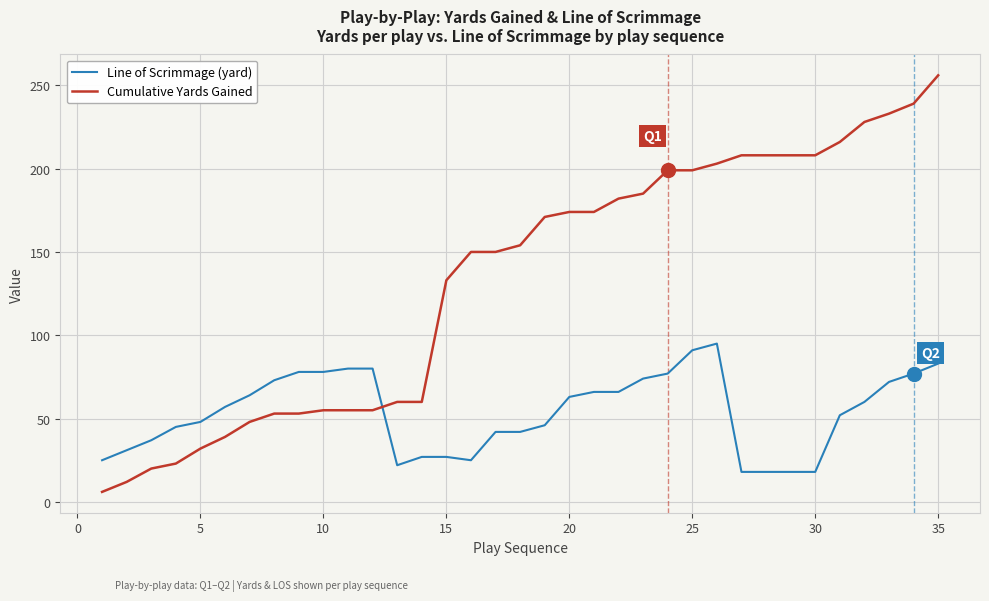

What is the difference between the maximum and minimum values in the Line of Scrimmage (yard) series?

77